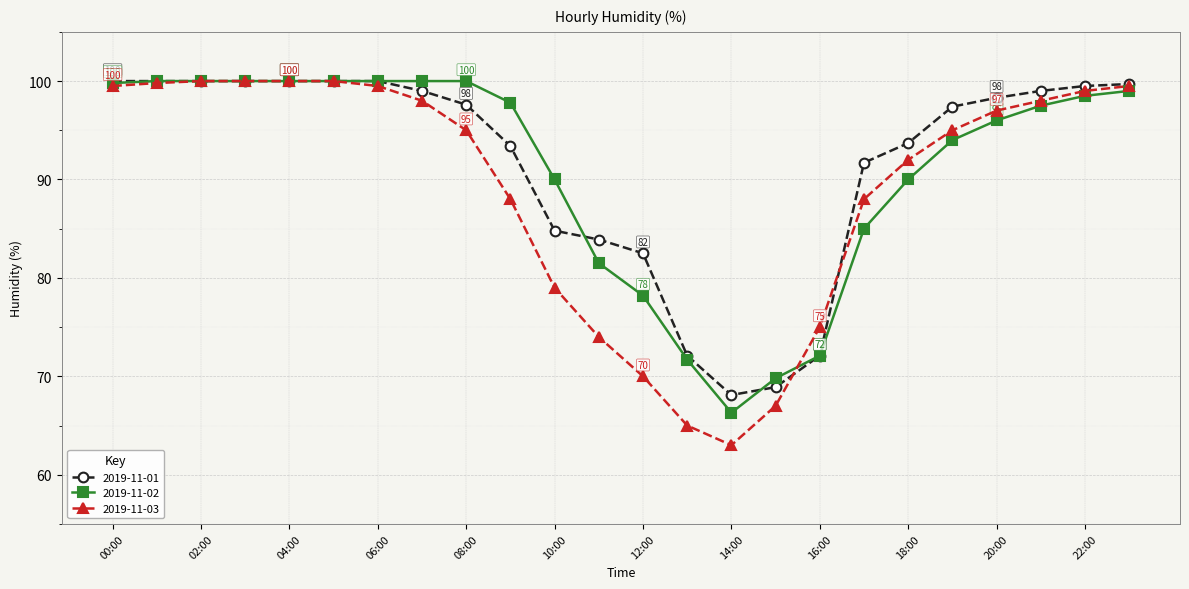

What is the highest value of the 2019-11-01 series?

100.0